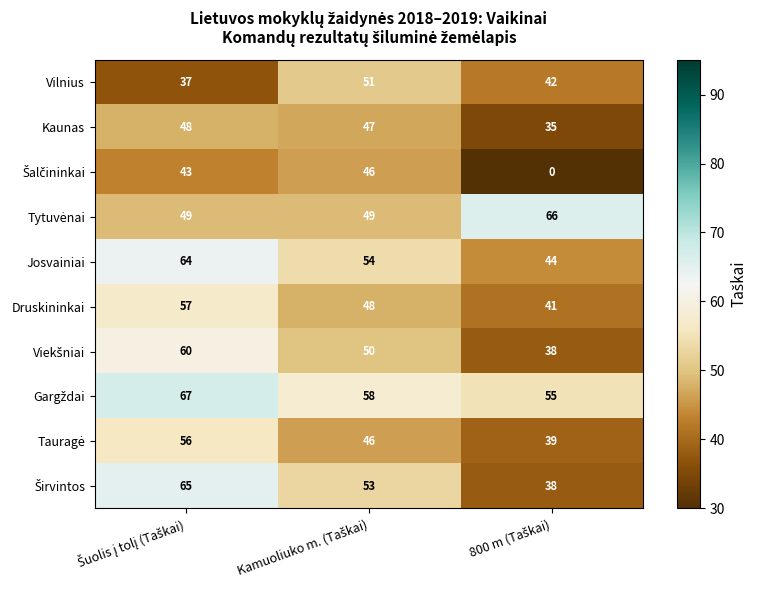

What is the difference between the maximum and minimum values in the Vilnius series?

14